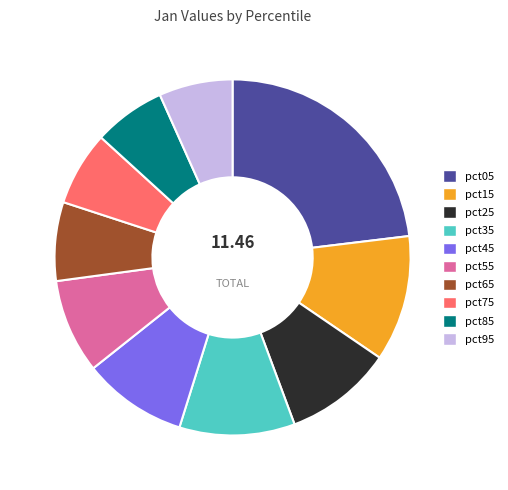

The pct15 slice represents 6% of the pie. True or false?

False